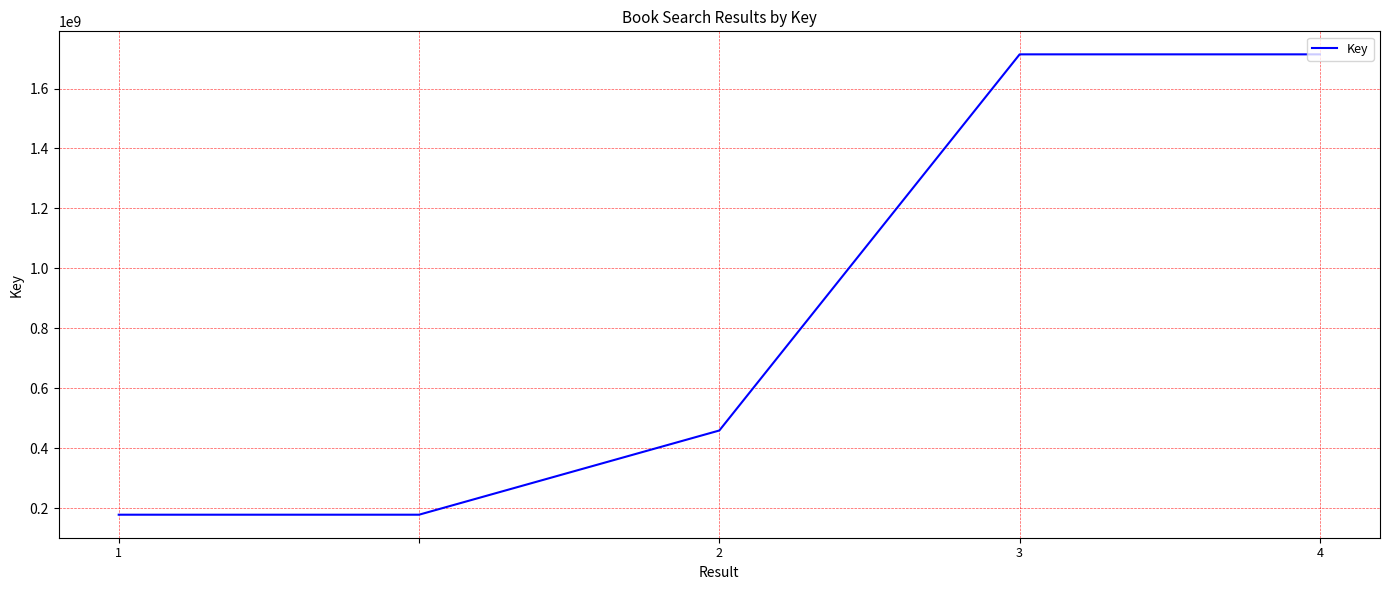

What is the greatest value displayed?

1714073367